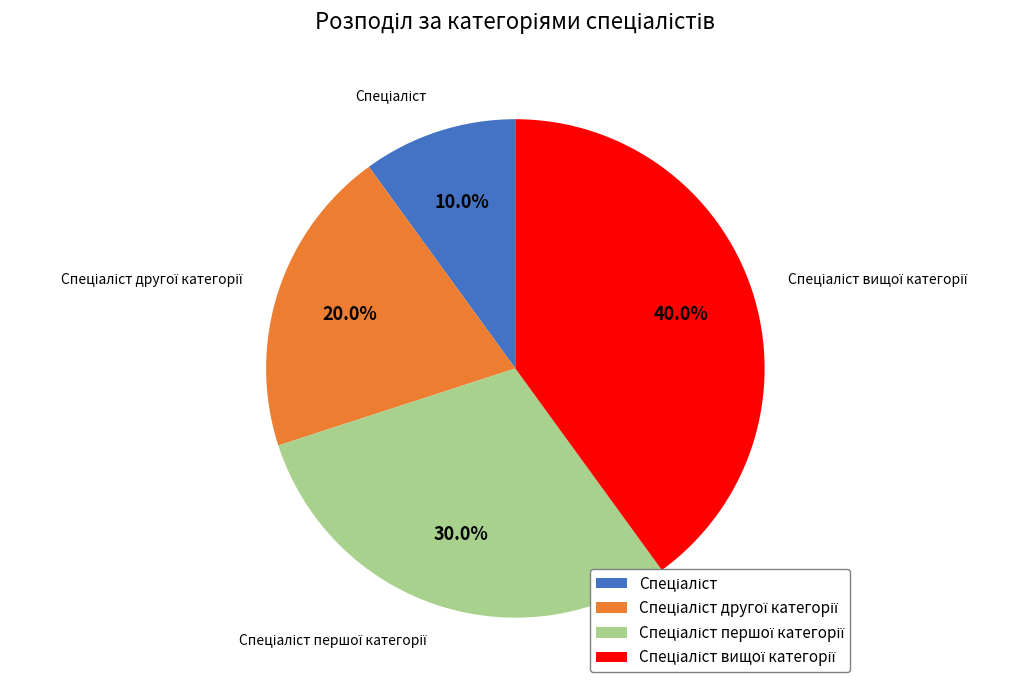

Count the number of slices in the pie.

4